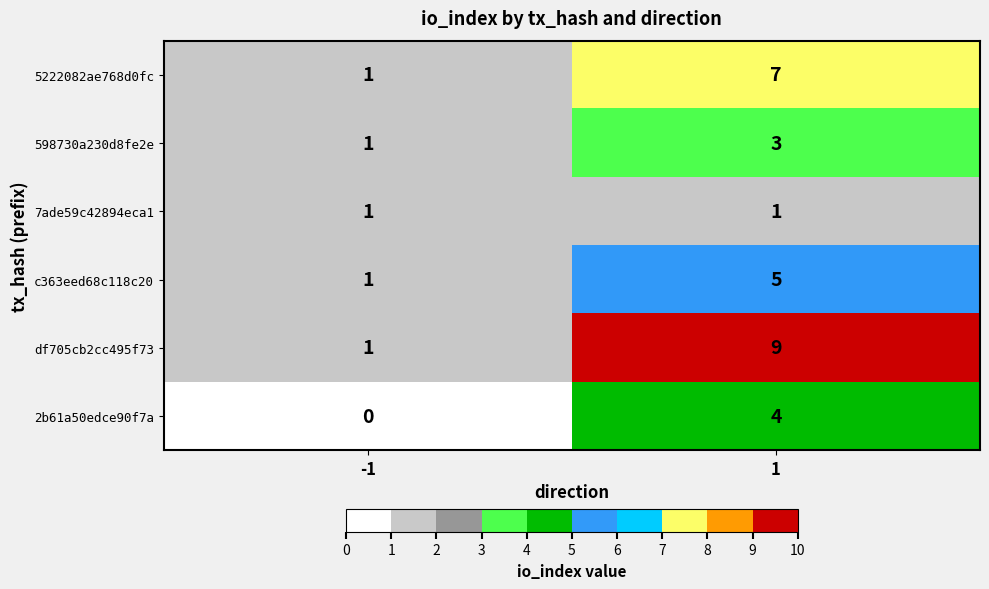

The value of 598730a230d8fe2e at 1 is 3. True or false?

True